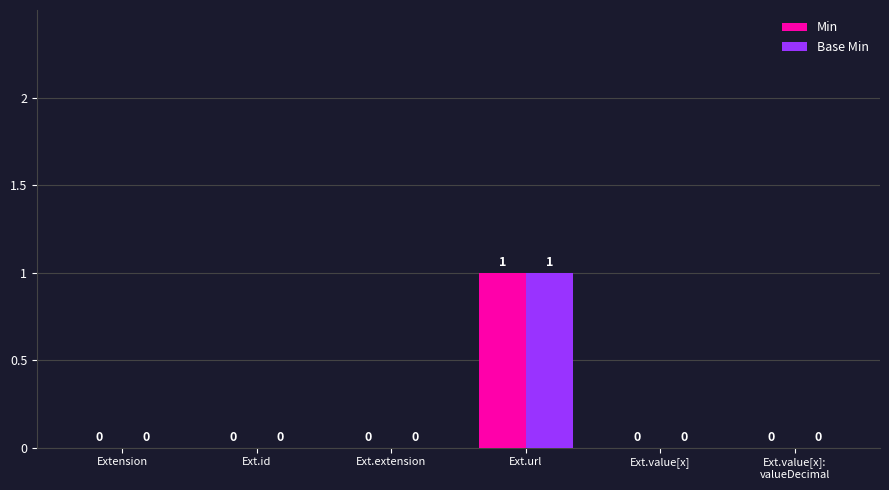

At which label does Base Min reach its peak?

Ext.url